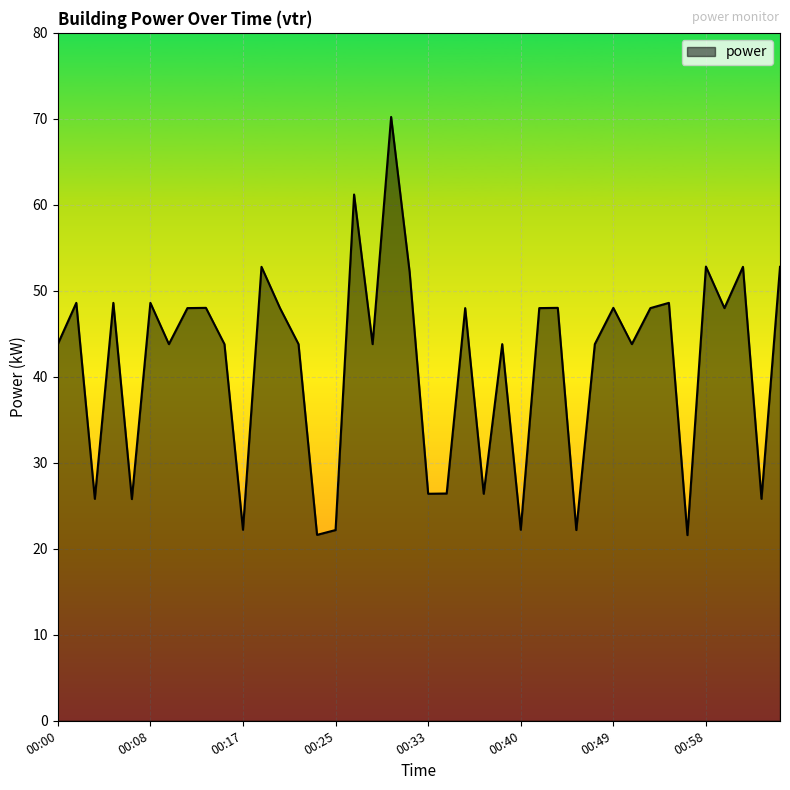

What is the average value?

41.5